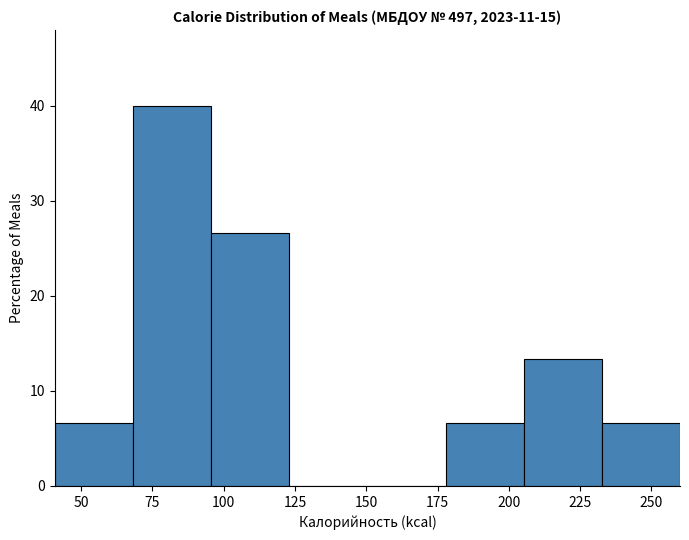

Reading left to right, transcribe this chart: for each bar, give the range it covers on the x-axis and its height. Neither the bar edges nor the heights are printed on the chart, so give them approximately, as read against the axes.

40 to 70: 7
70 to 95: 40
95 to 125: 27
125 to 150: 0
150 to 180: 0
180 to 205: 7
205 to 235: 13
235 to 260: 7